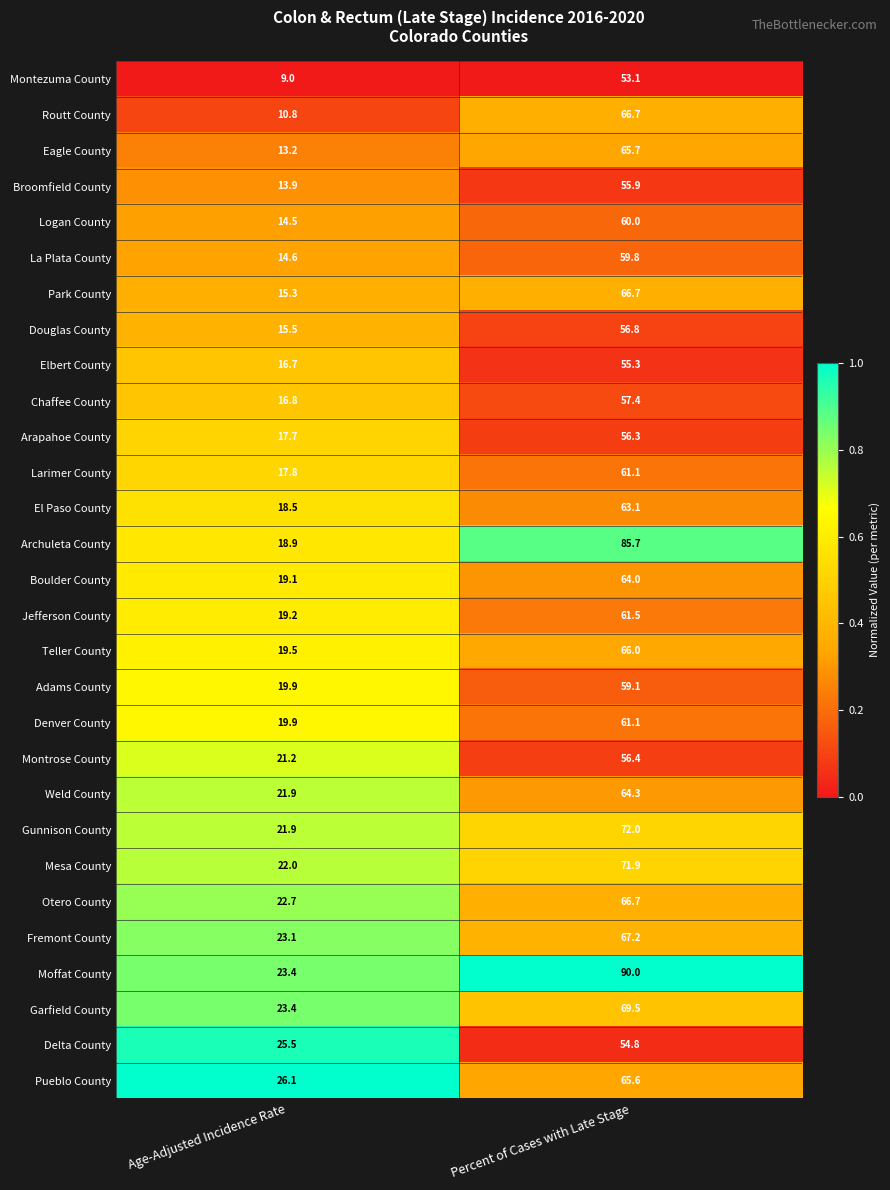

Where is Archuleta County nearest to the value 52?

Age-Adjusted Incidence Rate